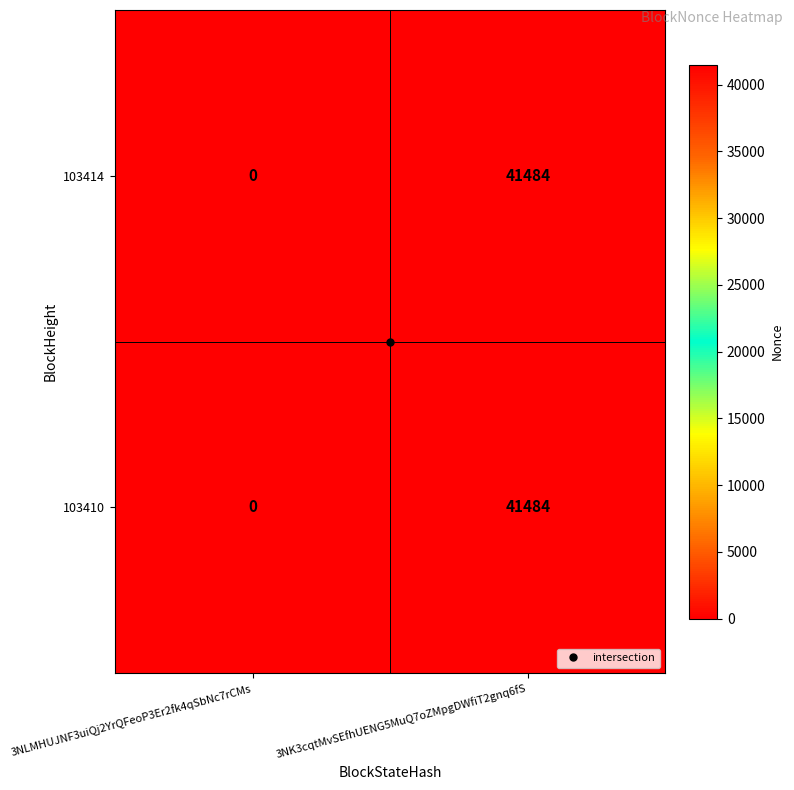

Count the number of data series in this chart.

2